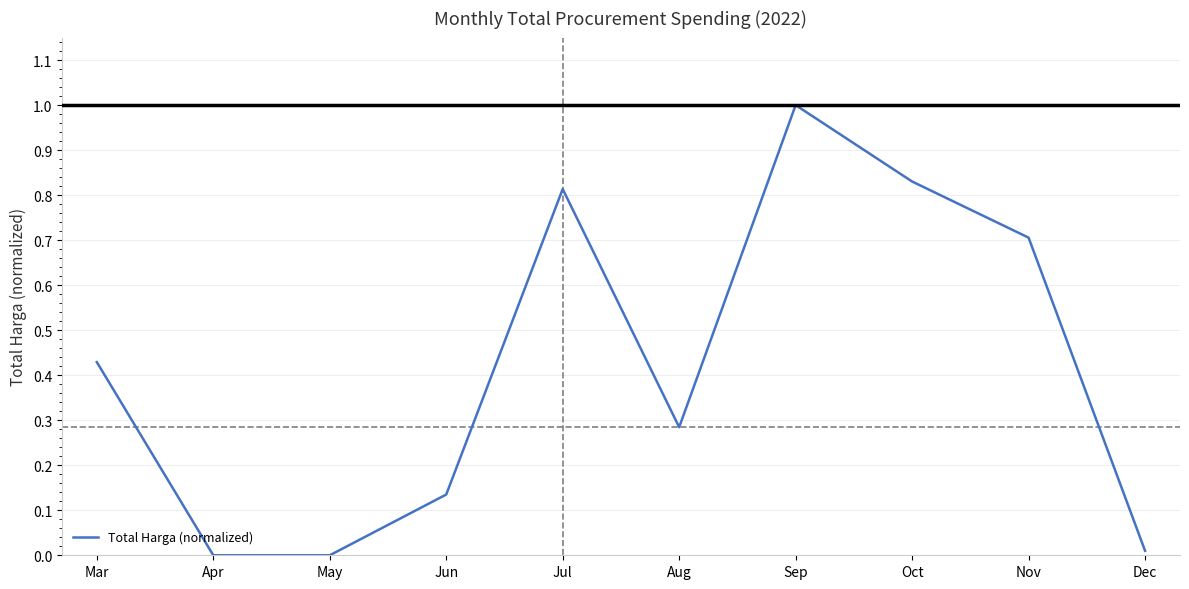

True or false: the data has more than 0 interior local peaks.

True